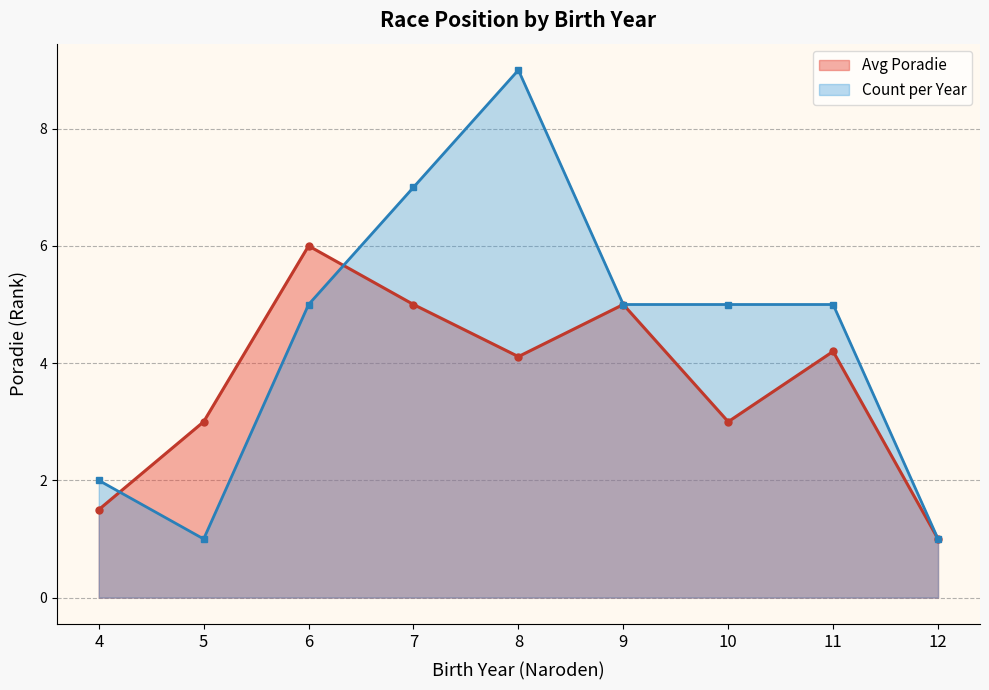

What is the maximum value shown in the chart?

9.0